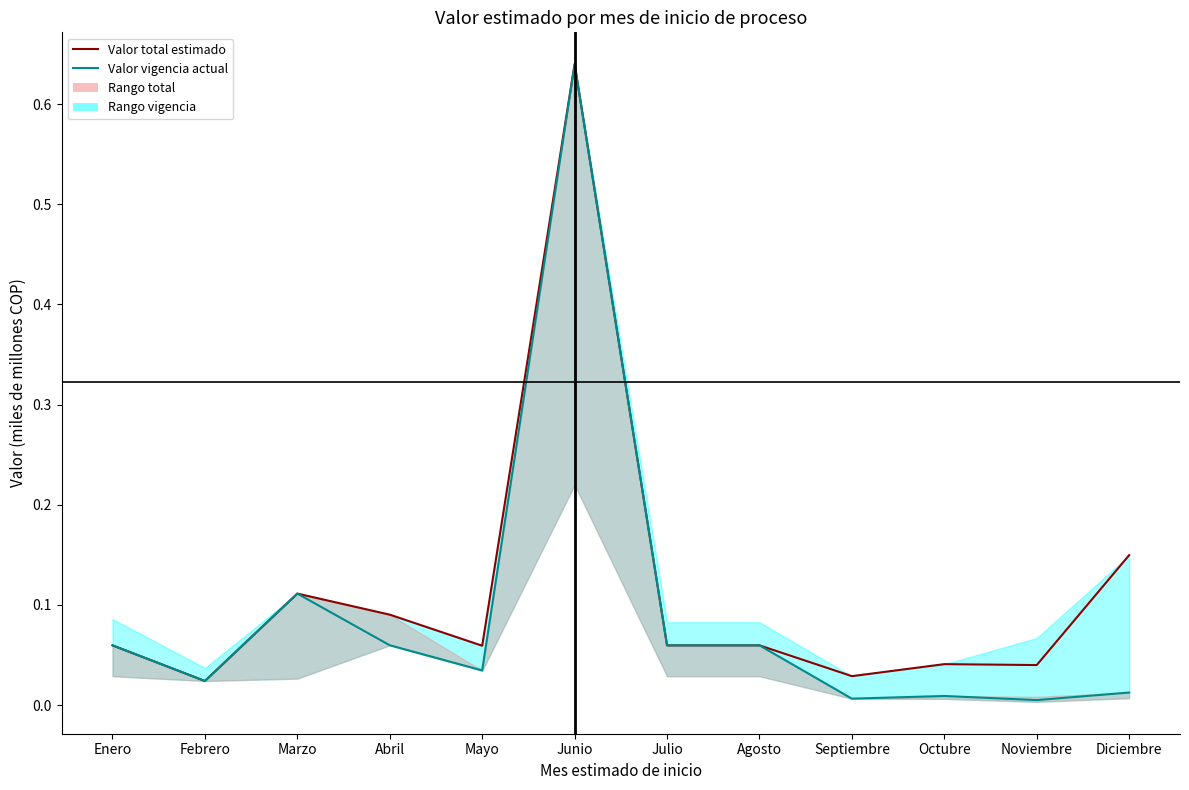

Between Noviembre and Agosto, which is larger?

Agosto